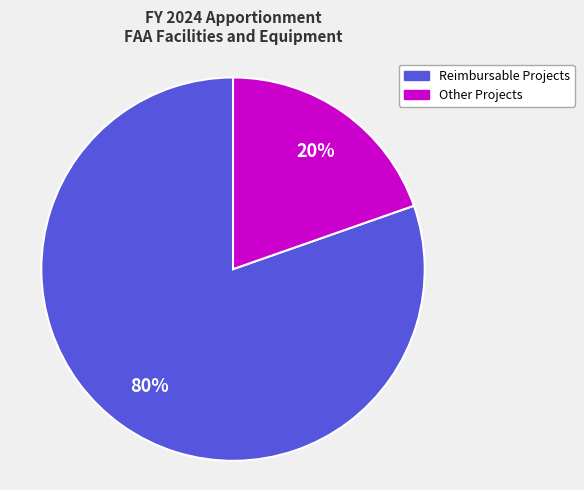

Is the sum of Other Projects and Reimbursable Projects greater than half?

Yes